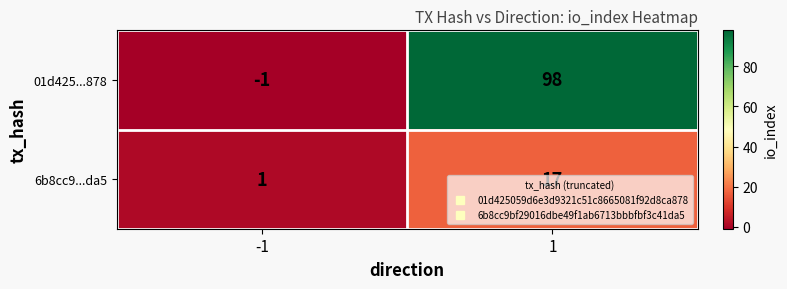

List the series in order of their overall mean, highest first.

01d425...878, 6b8cc9...da5